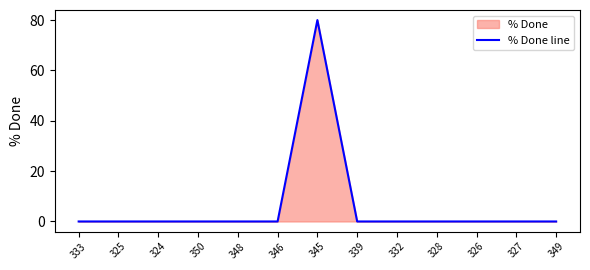

What is the difference between the maximum and minimum values?

80